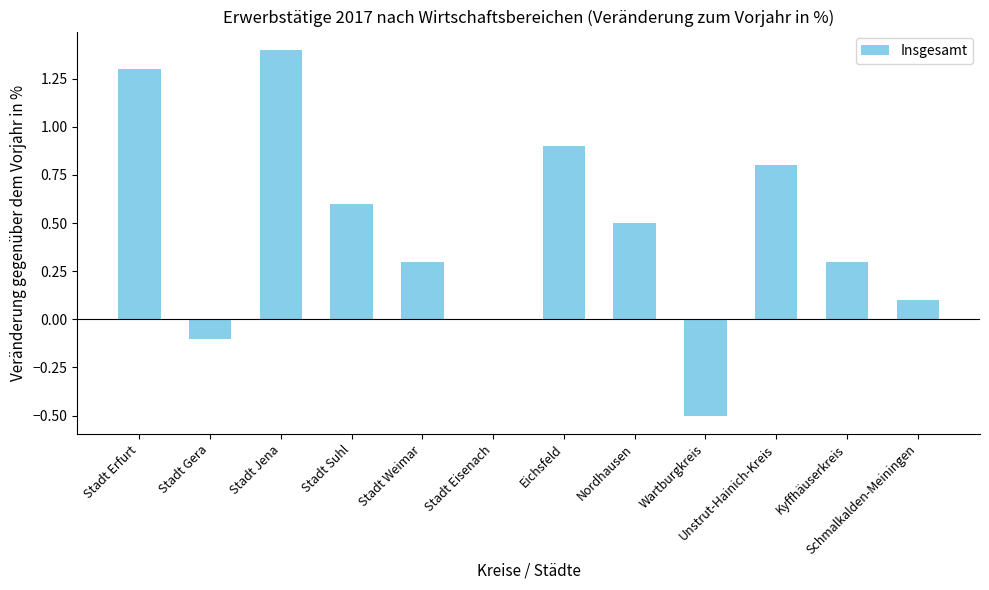

How many data points does each series have?

12